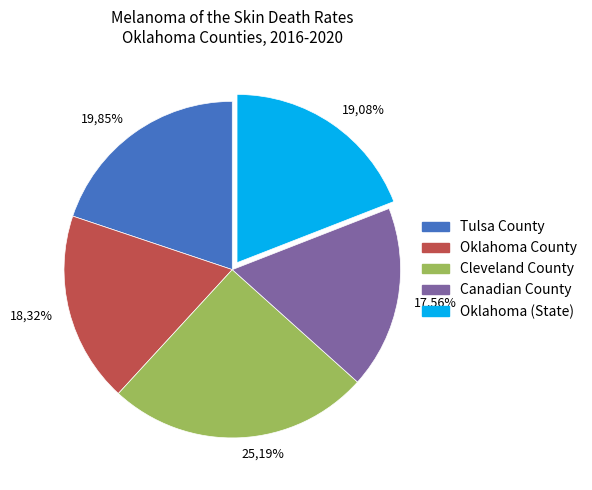

Combined, do Oklahoma County and Oklahoma (State) account for over 50%?

No